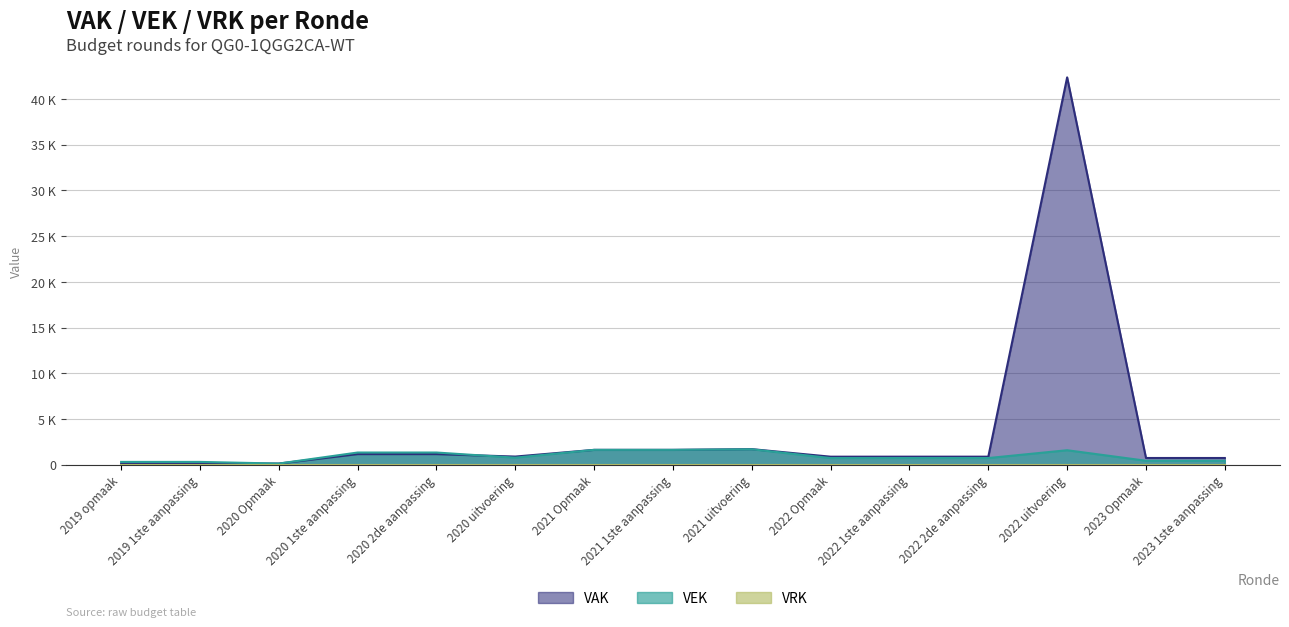

Does the chart display data point markers on the line(s)?

No